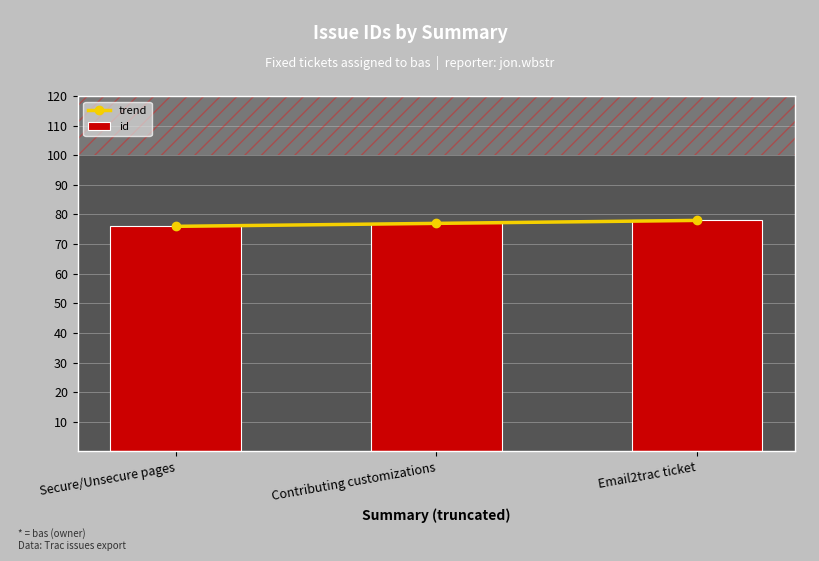

List the series in order of their peak value, lowest first.

trend, id